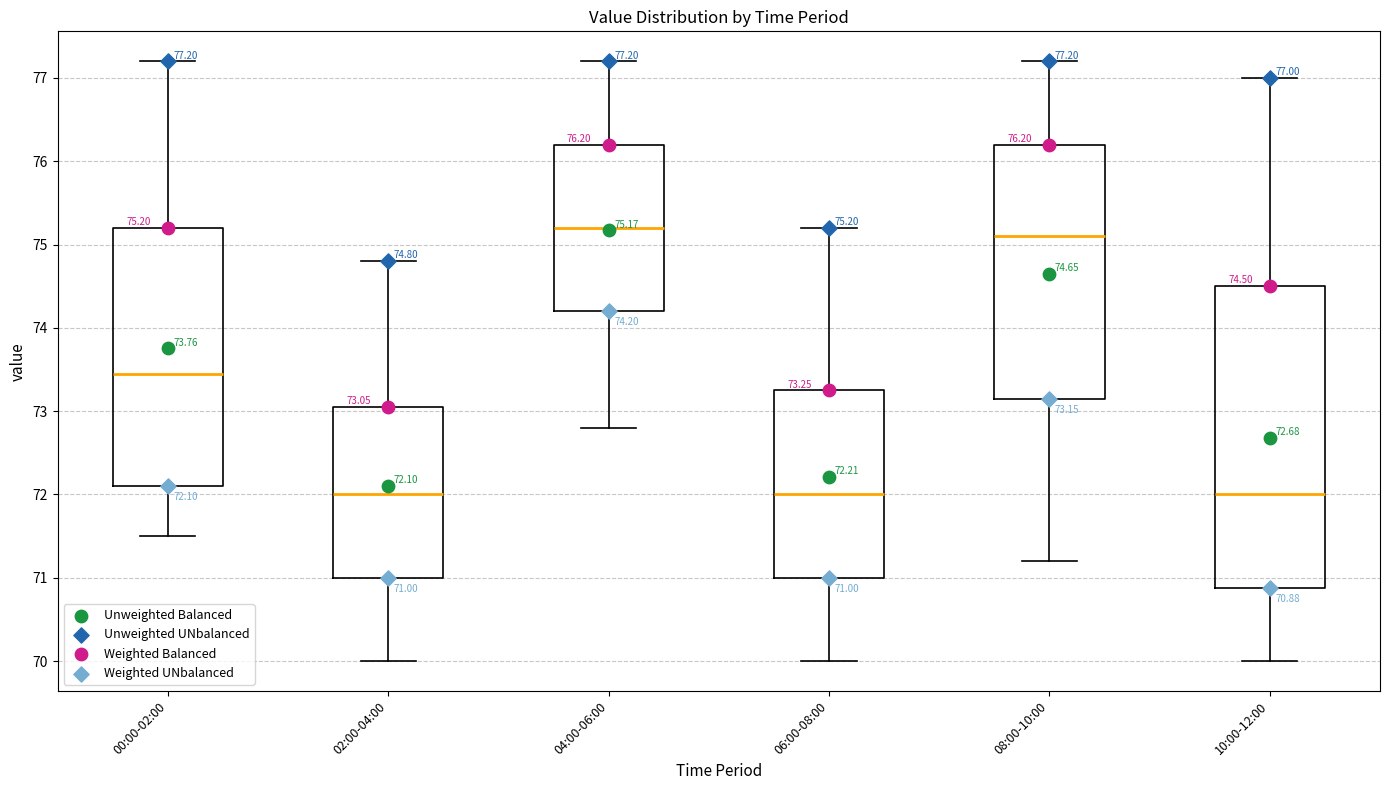

Which box's median line is the highest?

04:00-06:00